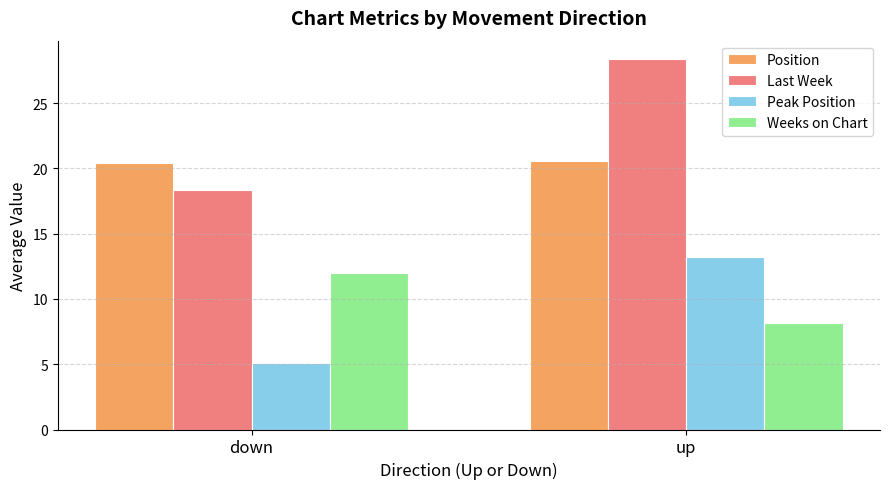

At which label does Last Week reach its minimum?

down